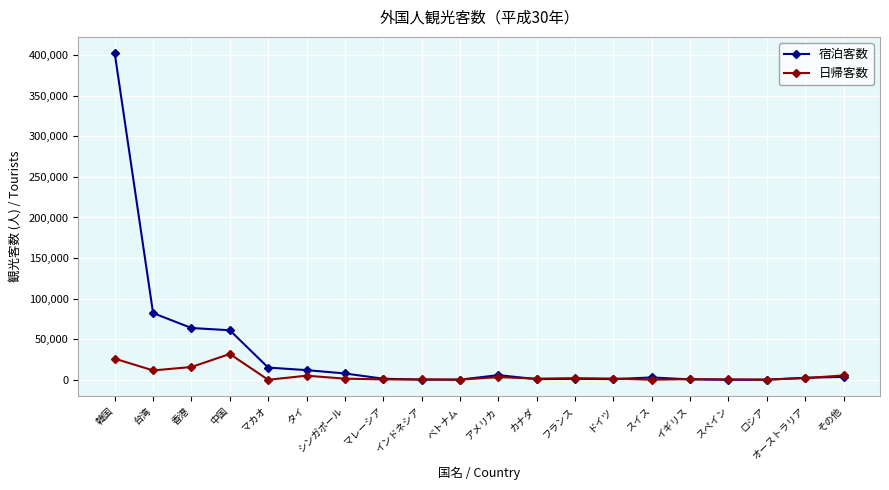

What value does the 日帰客数 series have at その他?

5347